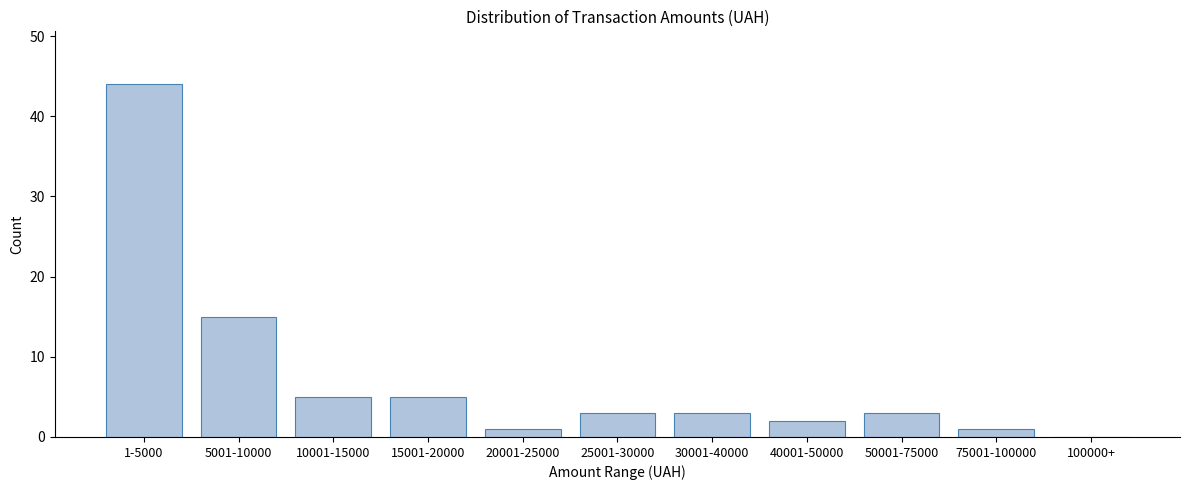

Reading left to right, transcribe all the data shown in this chart.

1-5000=44	5001-10000=15	10001-15000=5	15001-20000=5	20001-25000=1	25001-30000=3	30001-40000=3	40001-50000=2	50001-75000=3	75001-100000=1	100000+=0